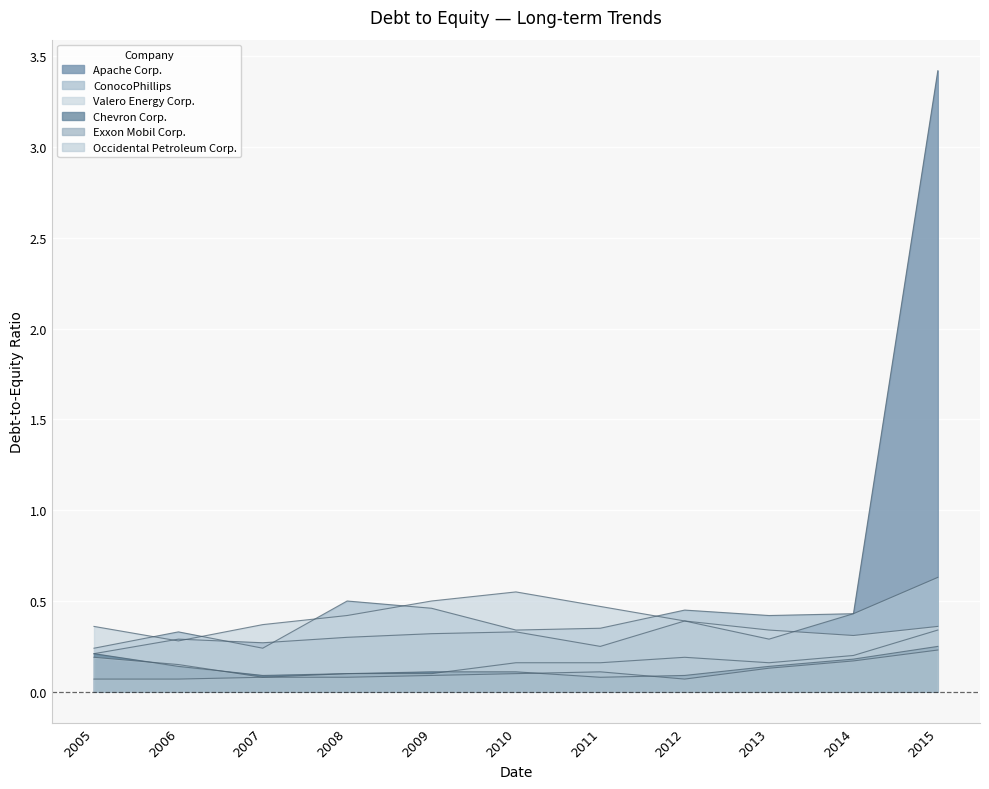

How many interior local valleys does the Occidental Petroleum Corp. series have?

2